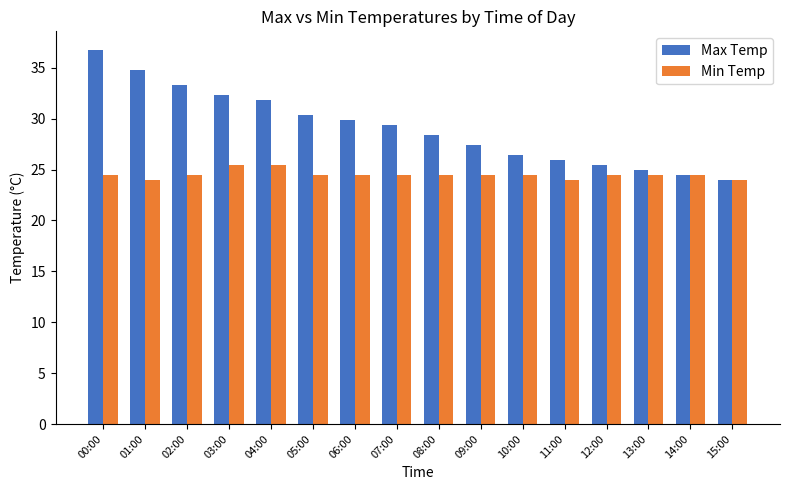

Rank the series by their average value, from lowest to highest.

Min Temp, Max Temp